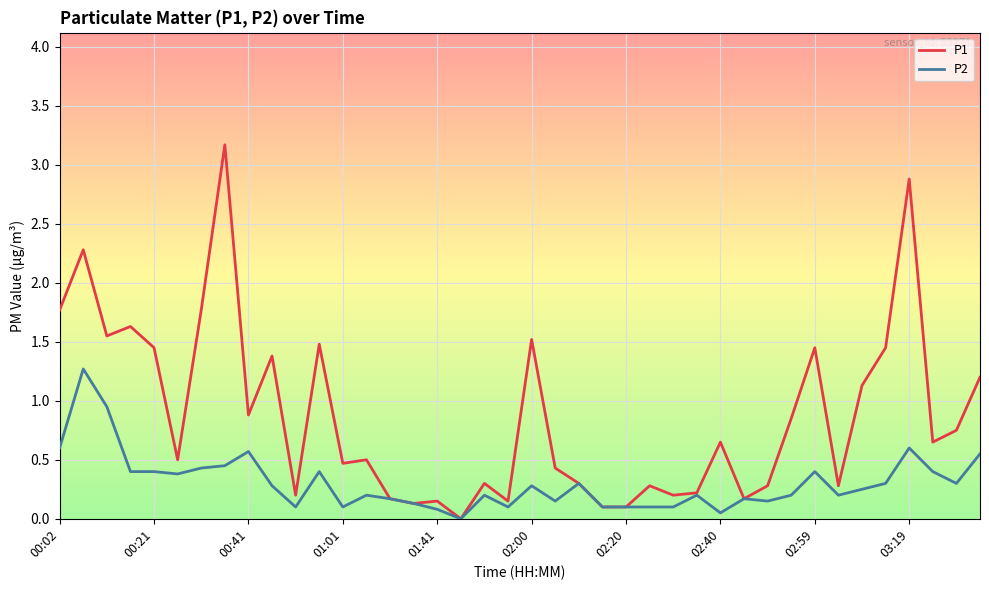

What is the difference between the maximum and second lowest values in the P2 series?

1.2